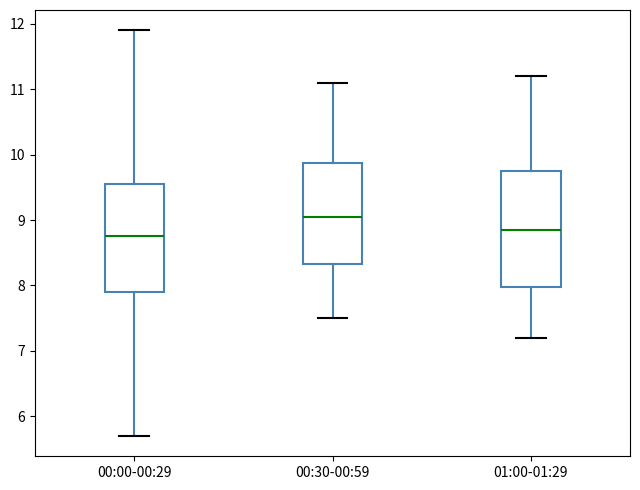

Reading left to right, read every box against the y-axis: the position of its median line, the range the box covers, and the ends of its whiskers. The values are not printed on the chart, so give them approximately, as read against the axis.

00:00-00:29: median 8.8, box 7.9 to 9.6, whiskers 5.7 to 11.9
00:30-00:59: median 9.1, box 8.3 to 9.9, whiskers 7.5 to 11.1
01:00-01:29: median 8.9, box 8.0 to 9.8, whiskers 7.2 to 11.2